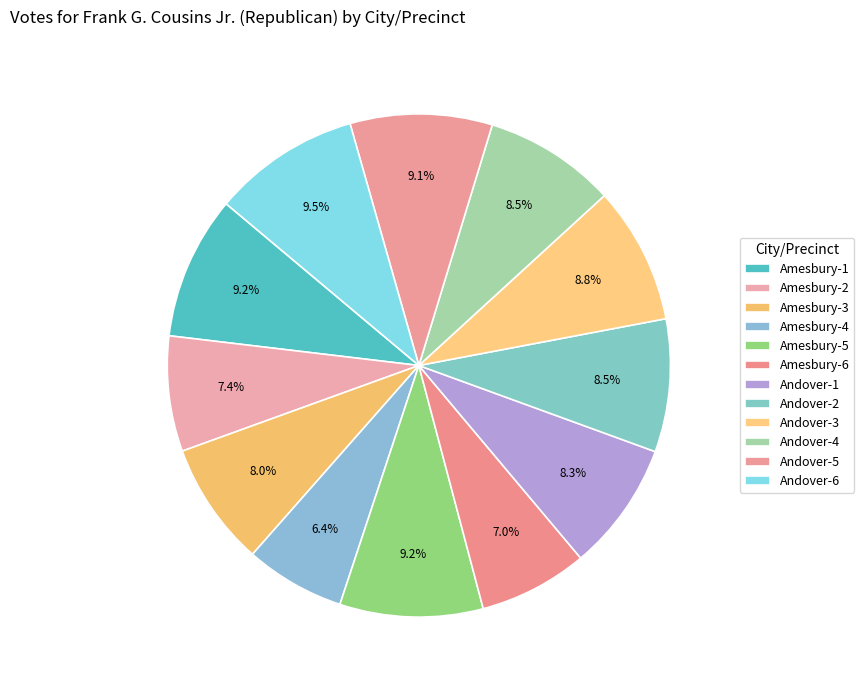

What is the total percentage of Andover-2 and Amesbury-2?

16.0%